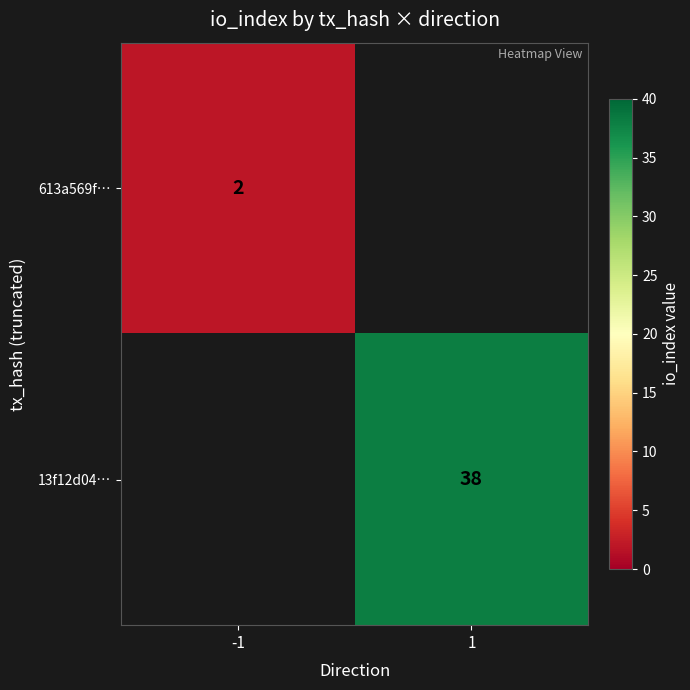

The value of 13f12d04… at 1 is 63. True or false?

False